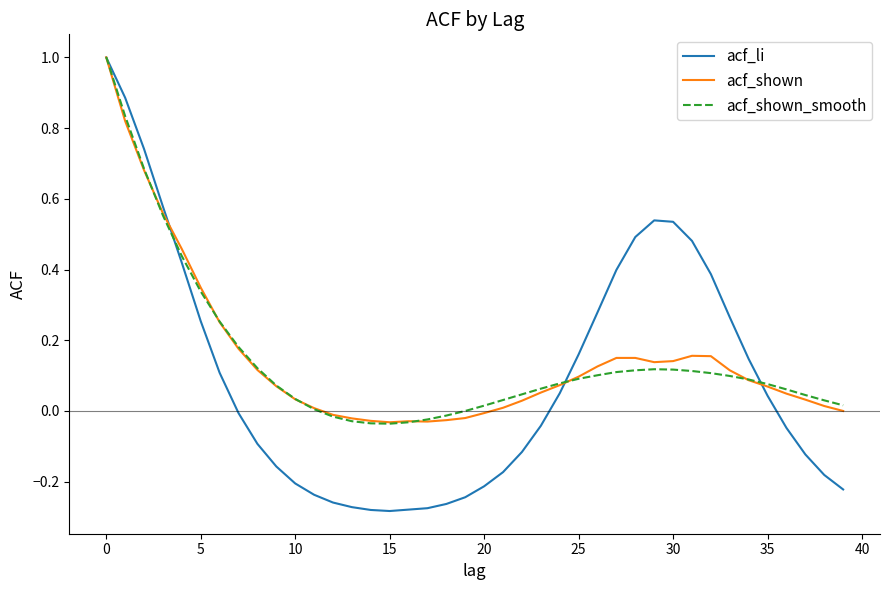

How many distinct data groups are displayed?

3